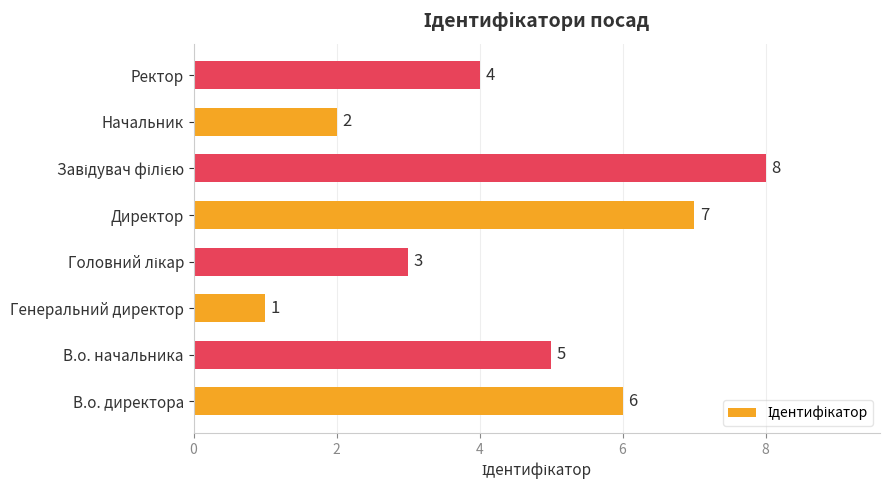

The chart shows a value of 5 at В.о. начальника. True or false?

True